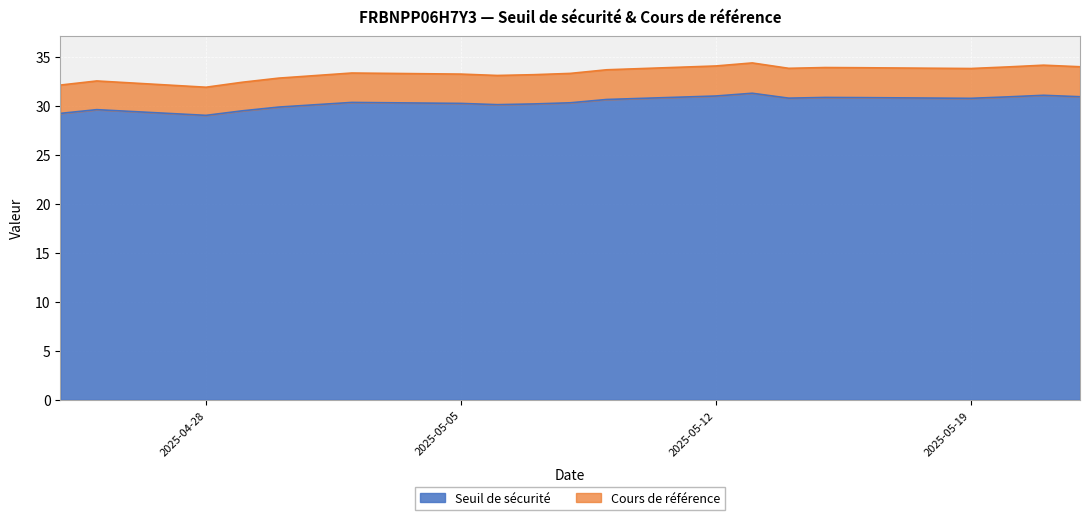

What is the label of the 20th point from the right?

2025-04-24